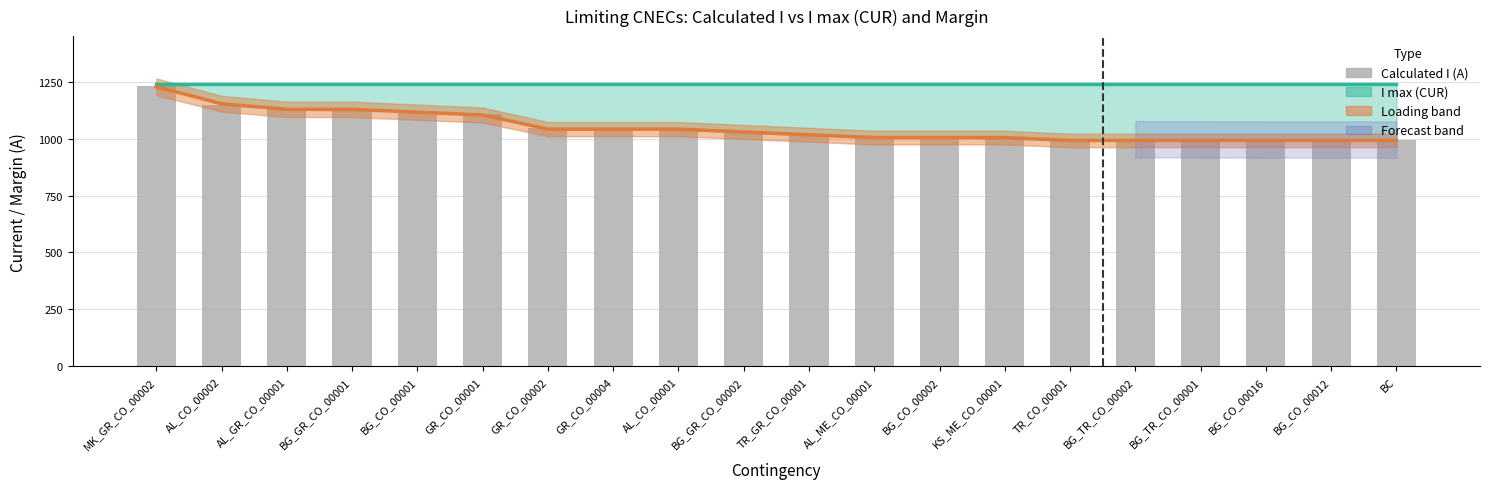

What is the sum of all values?

21024